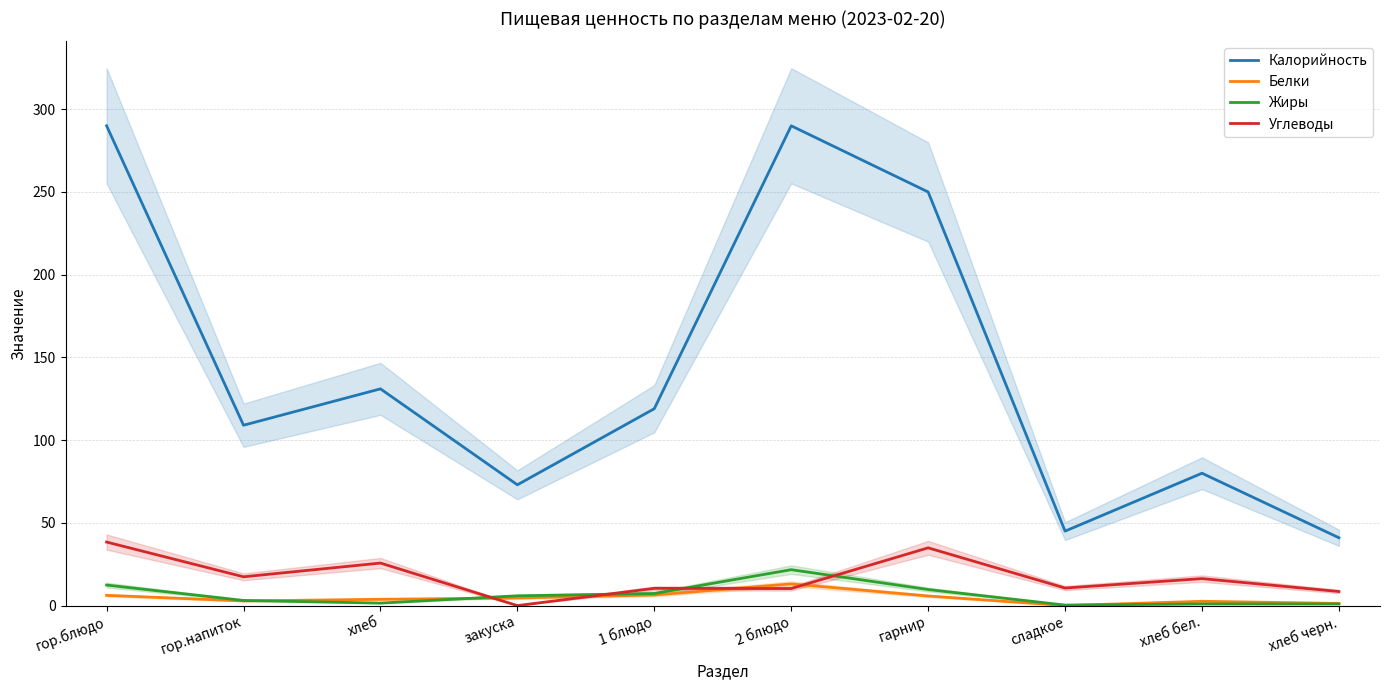

Does the chart have visible grid lines?

Yes